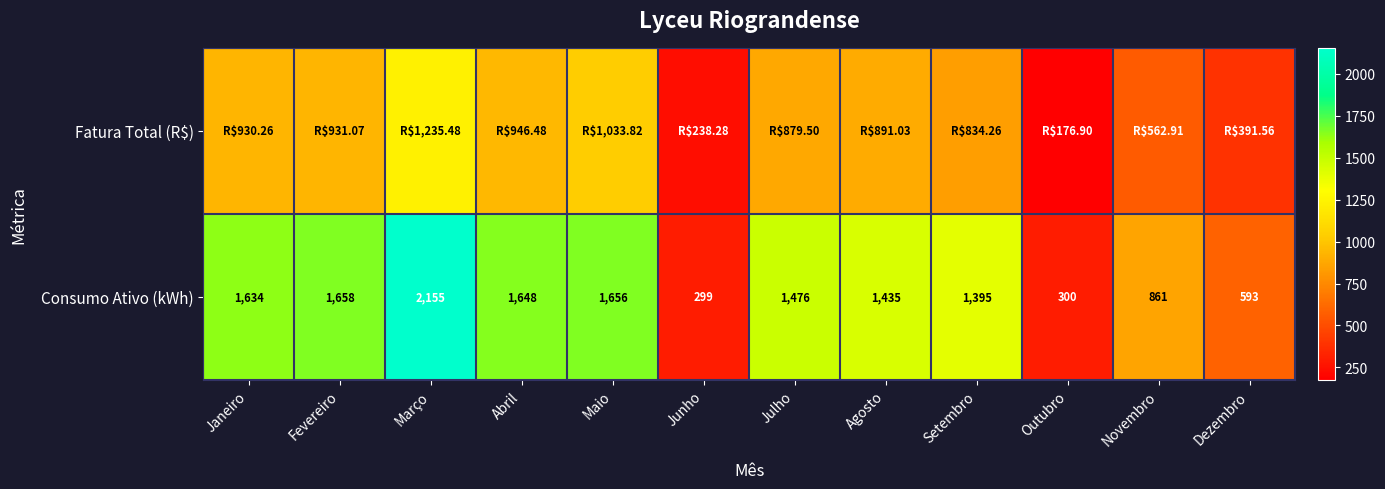

At which category is the sum across all series the highest?

Março